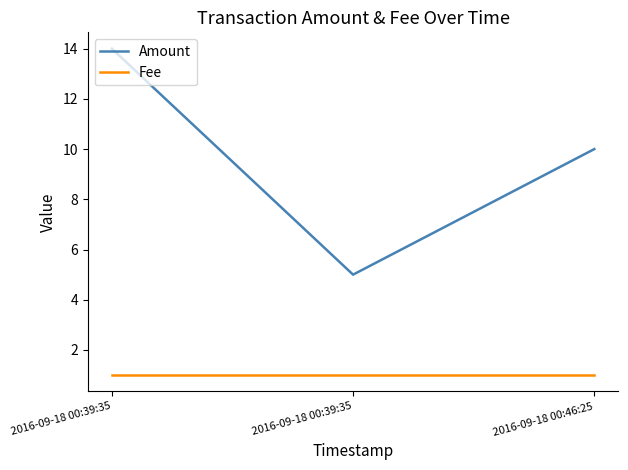

Count the number of categories in the chart.

3